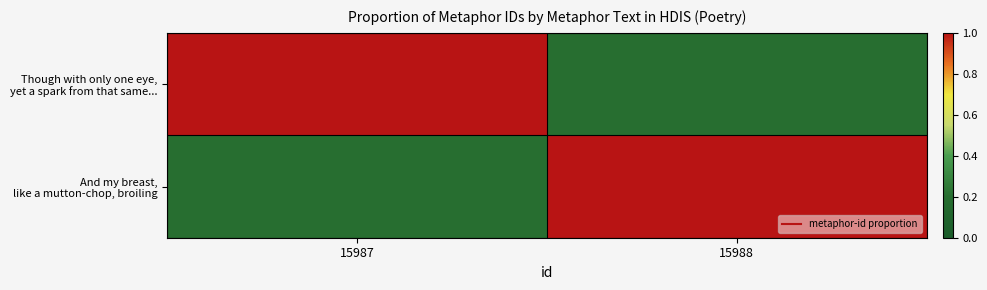

At which category is the sum across all series the highest?

15987